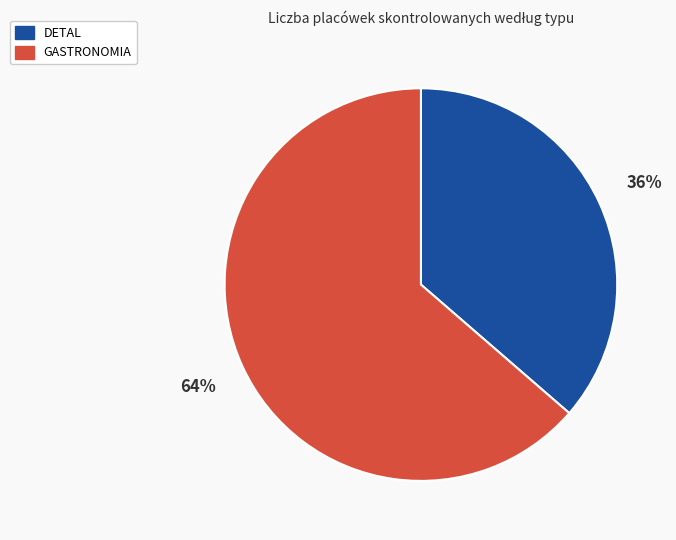

The DETAL slice represents 99% of the pie. True or false?

False